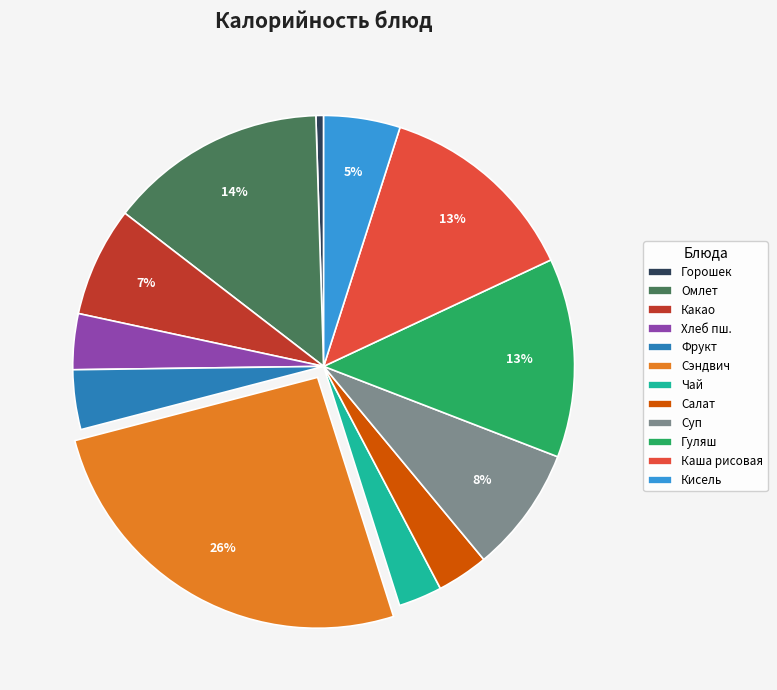

Between Омлет and Горошек, which is larger?

Омлет